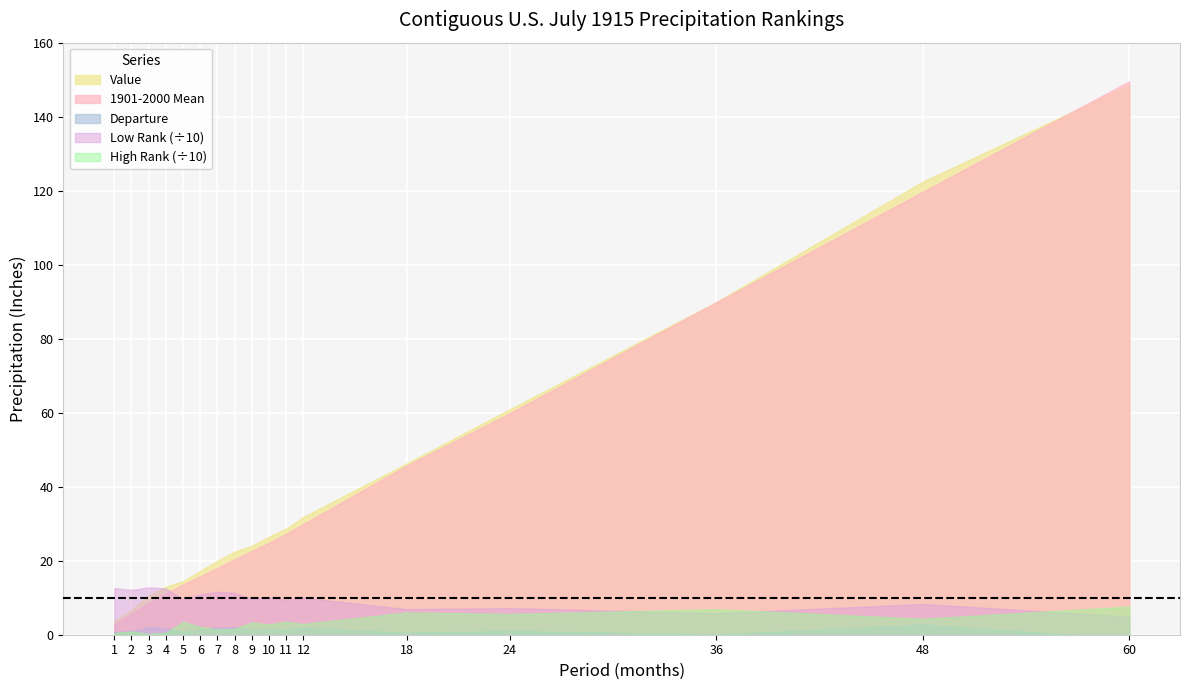

What is the spread (max minus min) of values at 10?

24.8